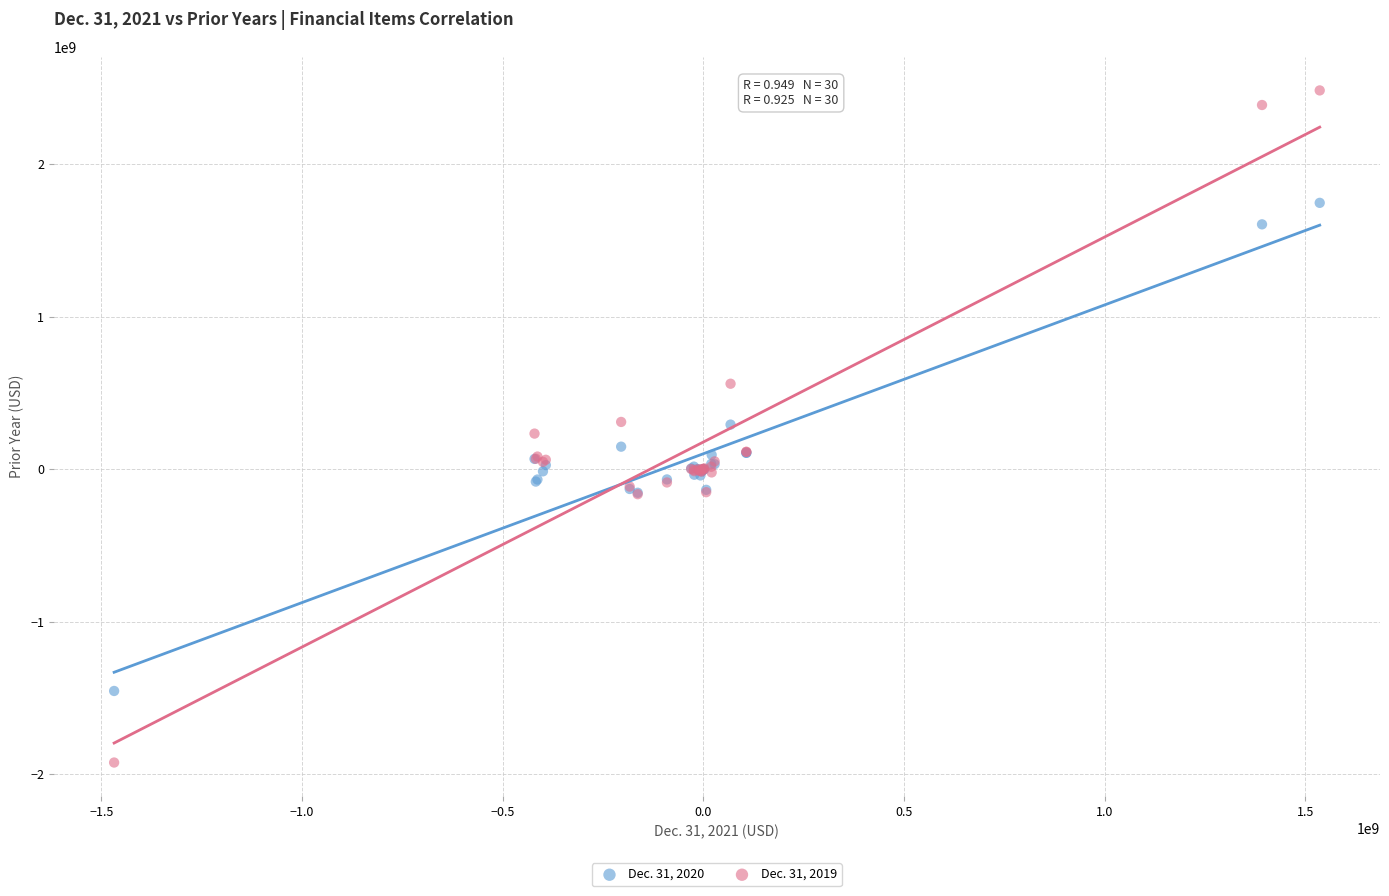

Which series reaches the maximum Y coordinate?

Dec. 31, 2019